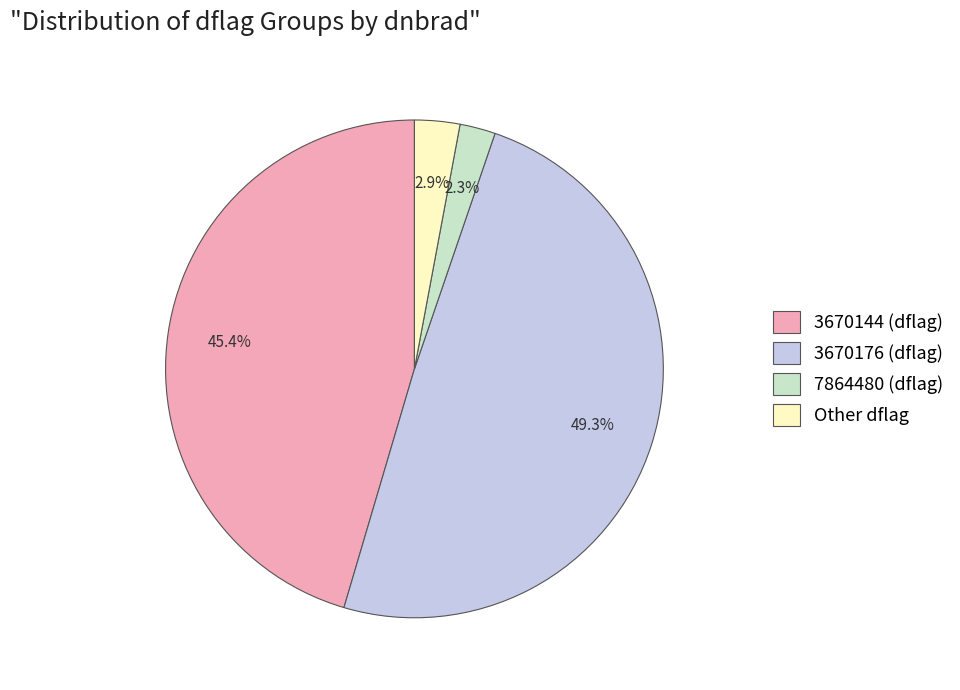

Does any single category account for the majority?

No